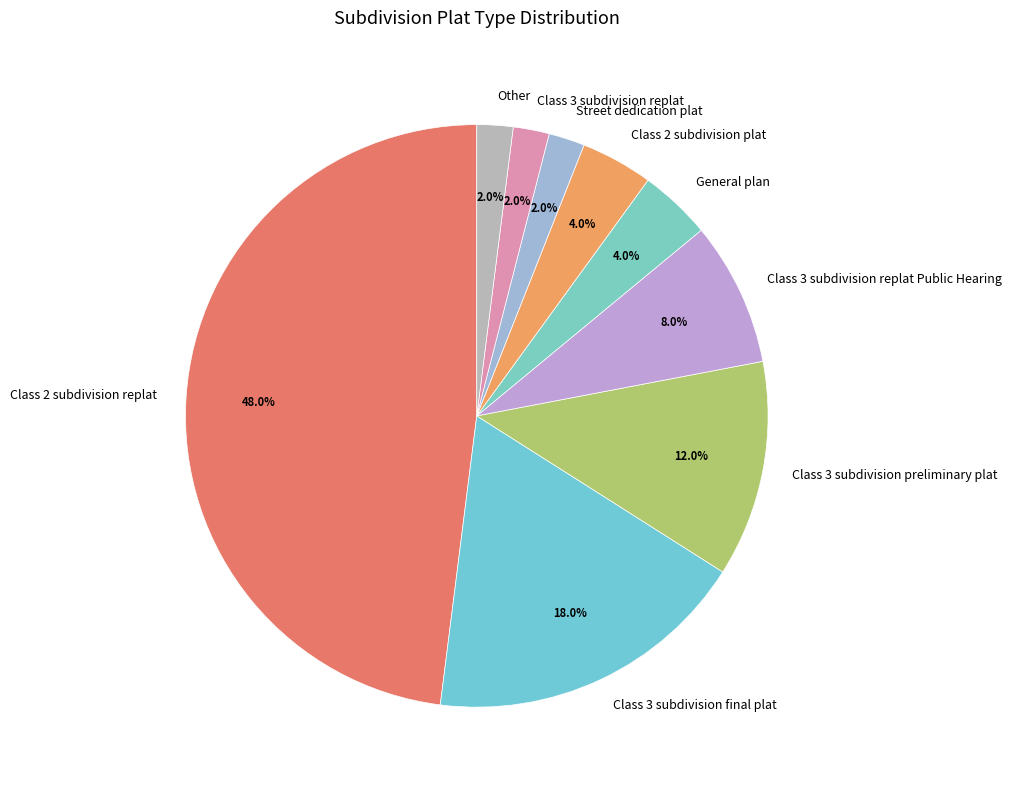

Which slice is the largest?

Class 2 subdivision replat